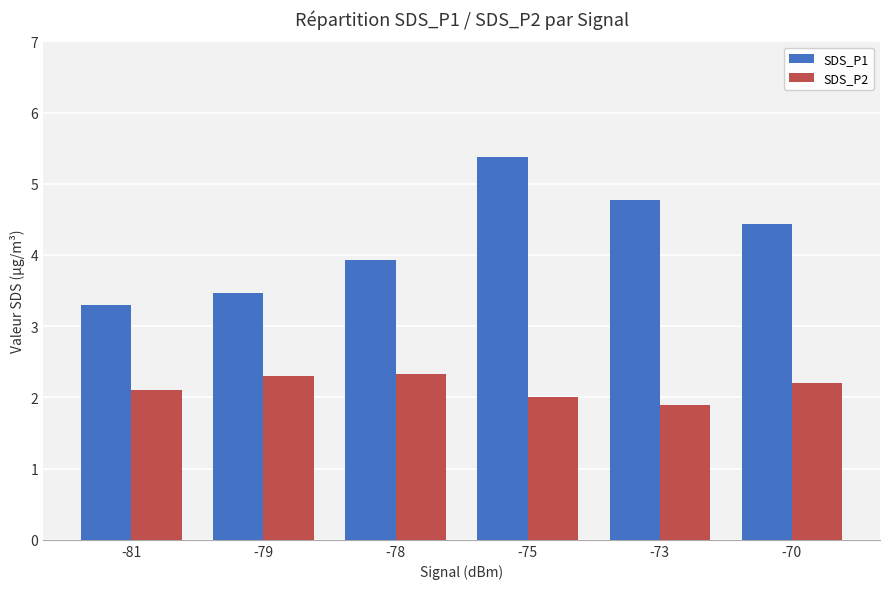

Which series changed the most between -79 and -73?

SDS_P1